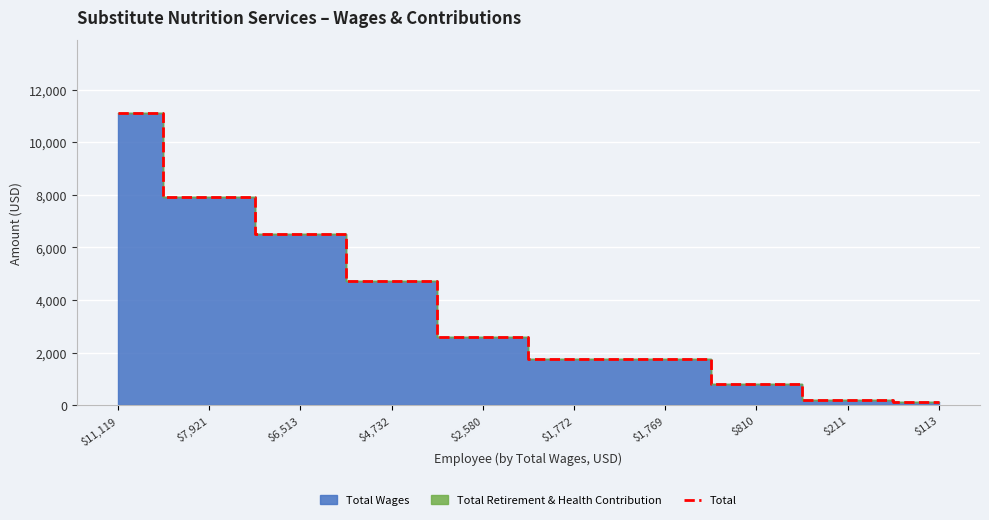

What is the sum of all values?

37540